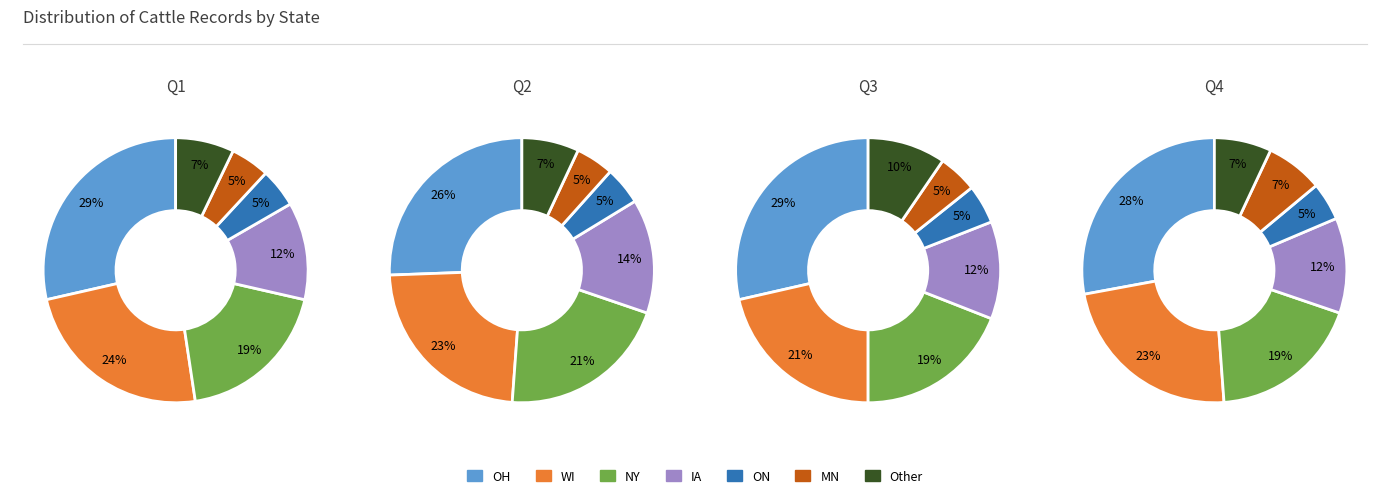

The IA slice represents 12% of the pie. True or false?

True